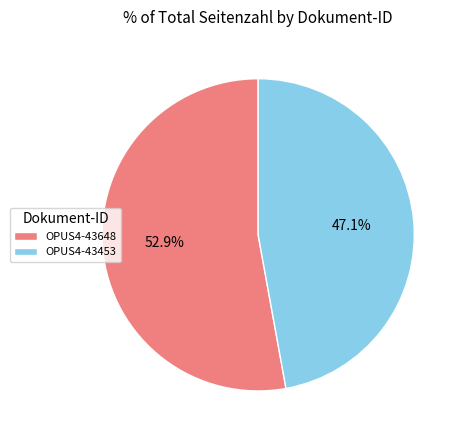

The OPUS4-43648 slice represents 53% of the pie. True or false?

True